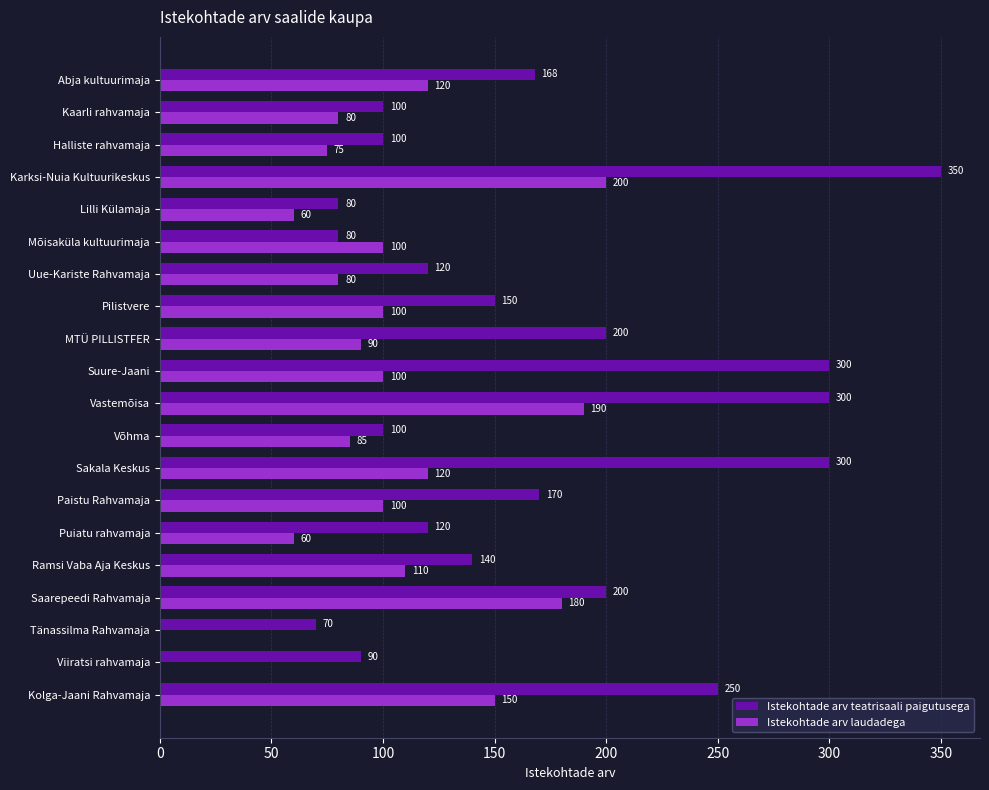

What is the total value across all series at Puiatu rahvamaja?

180